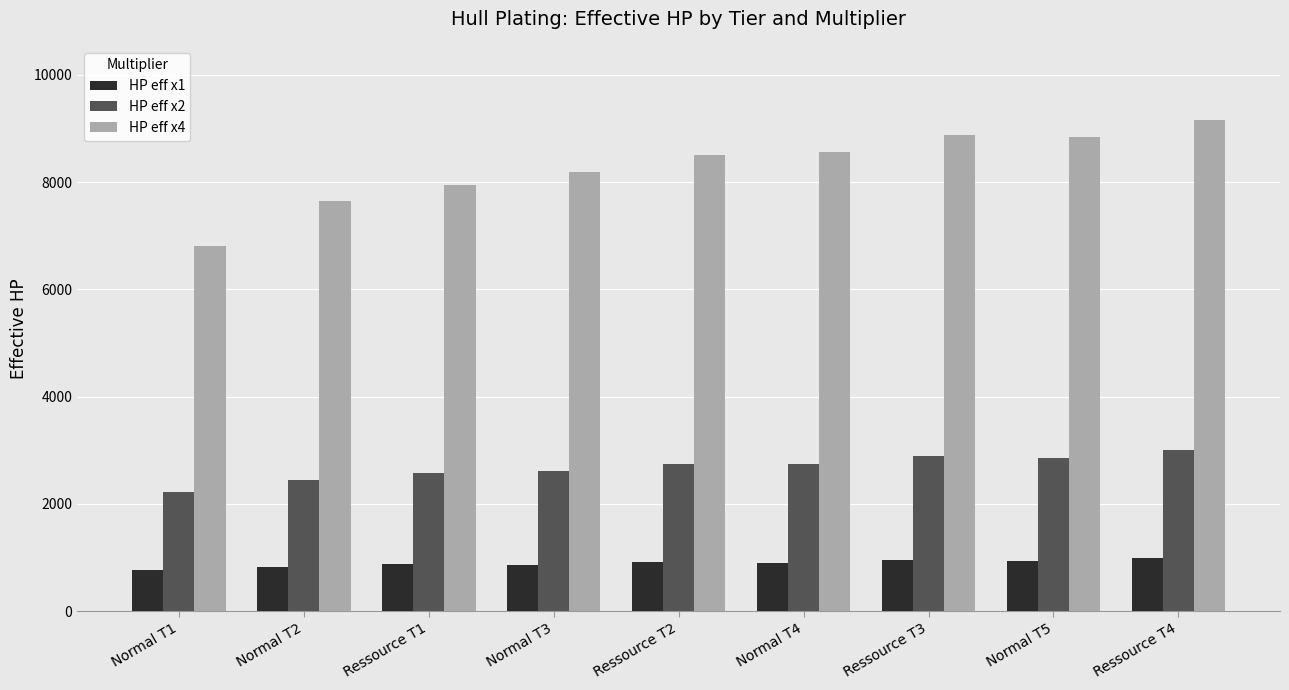

At Normal T5, list the series in order from smallest to largest.

HP eff x1, HP eff x2, HP eff x4